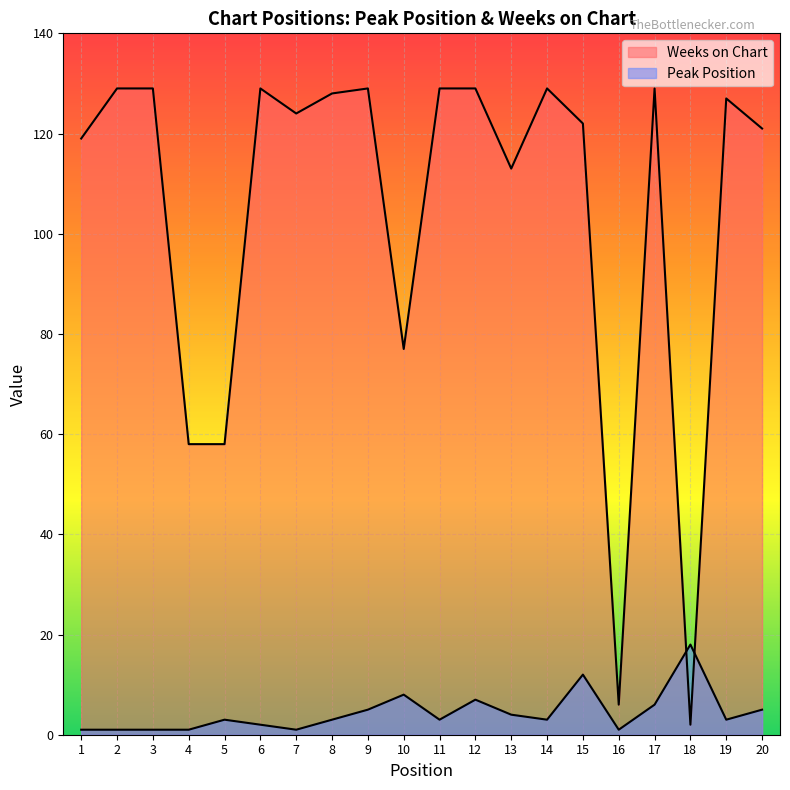

Which has a higher value, 18 or 10?

18